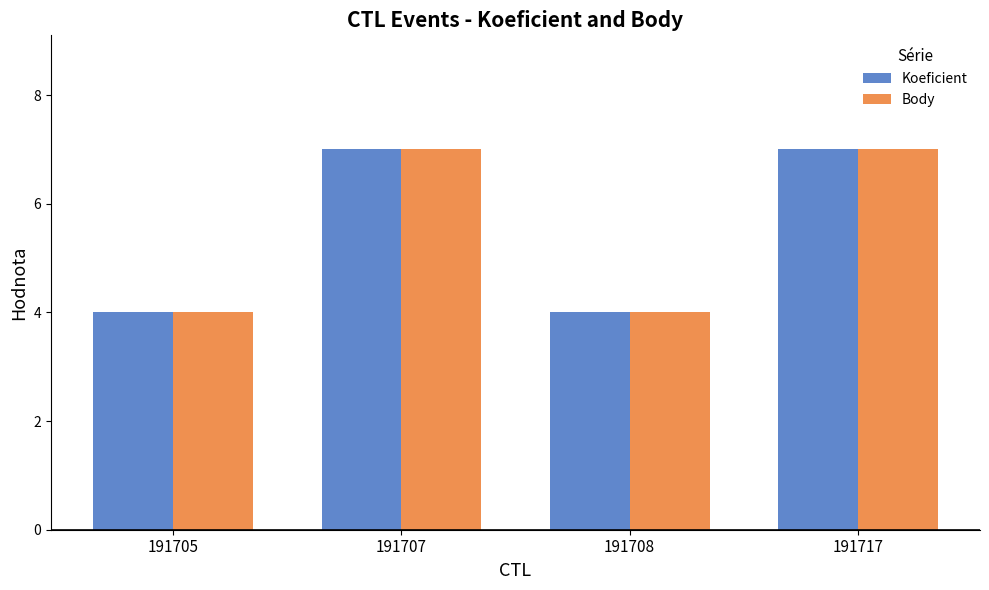

What is the total value across all series at 191705?

8